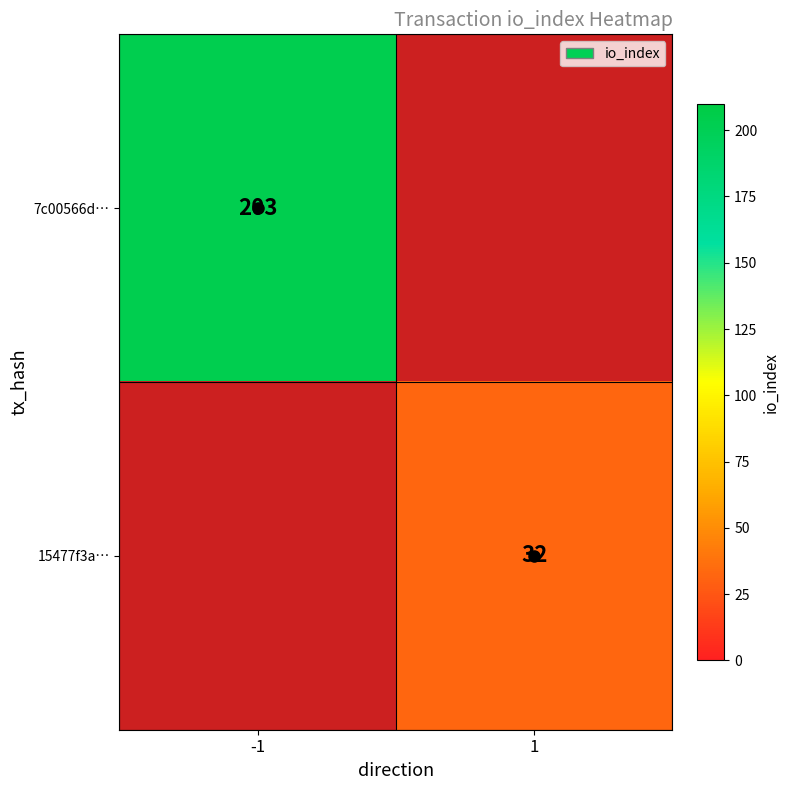

How many distinct data groups are displayed?

2